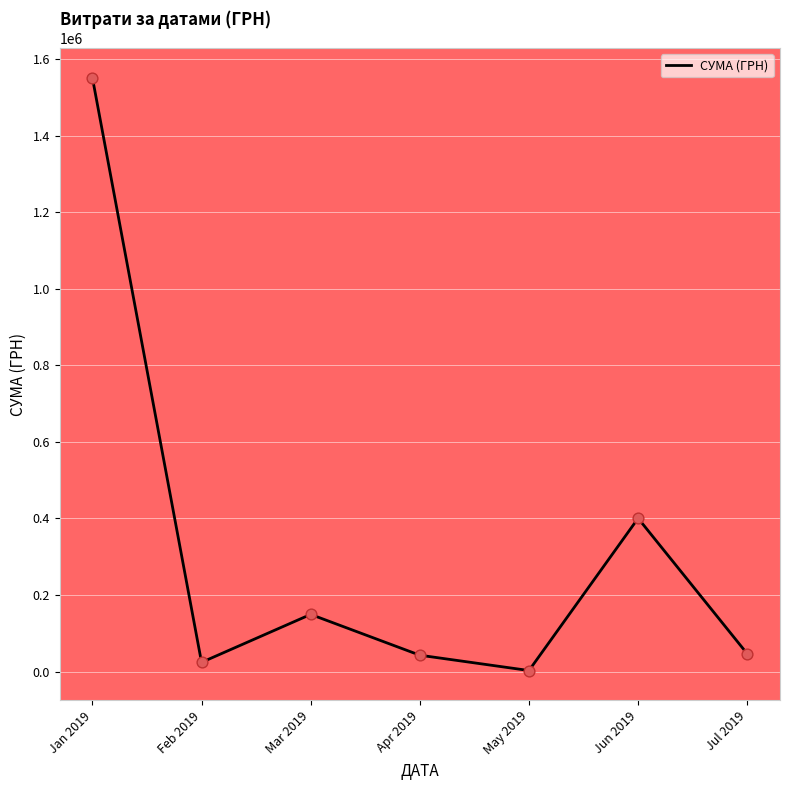

Which has a higher value, Mar 2019 or Apr 2019?

Mar 2019